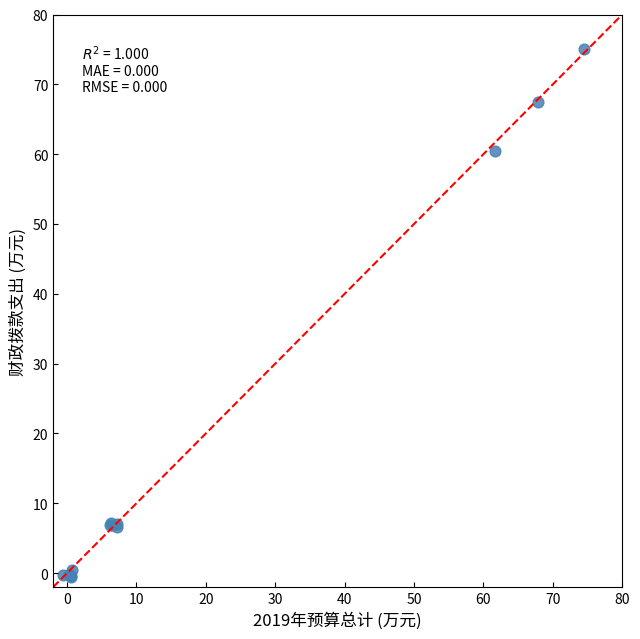

What Y value in the scatter plot is closest to 37?

60.5